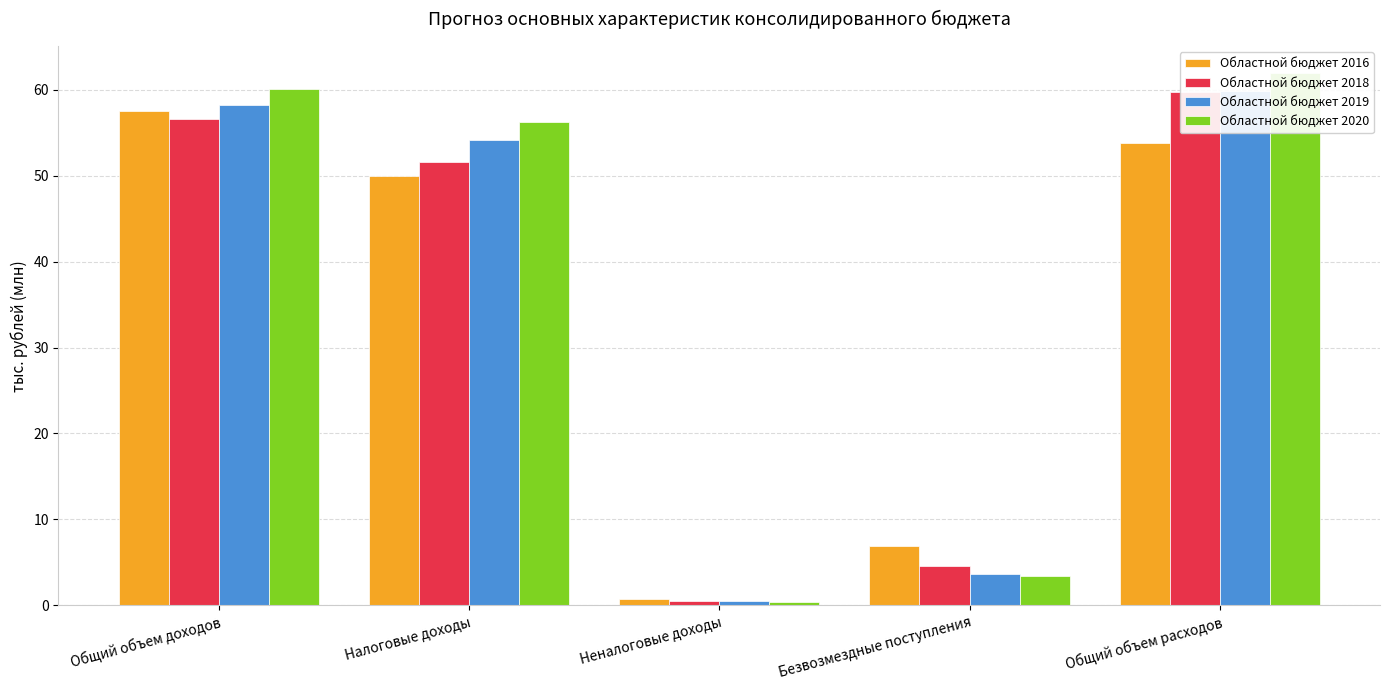

What is the lowest value of the Областной бюджет 2019 series?

0.4